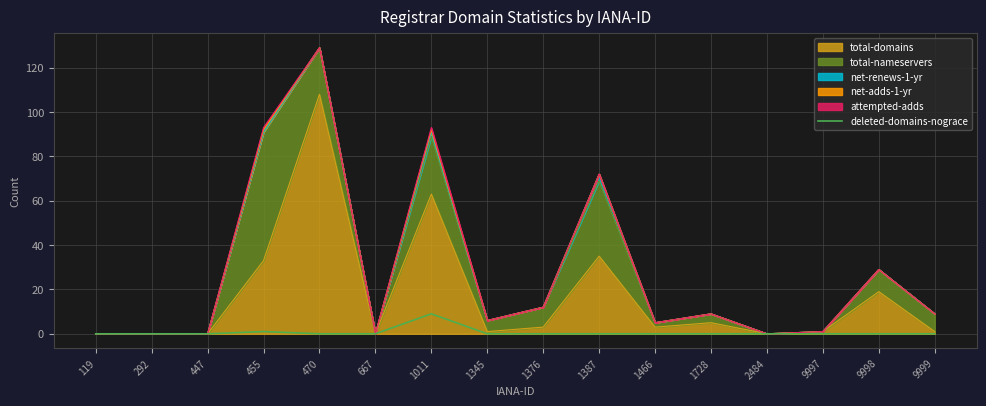

How many lines are shown in the chart?

1